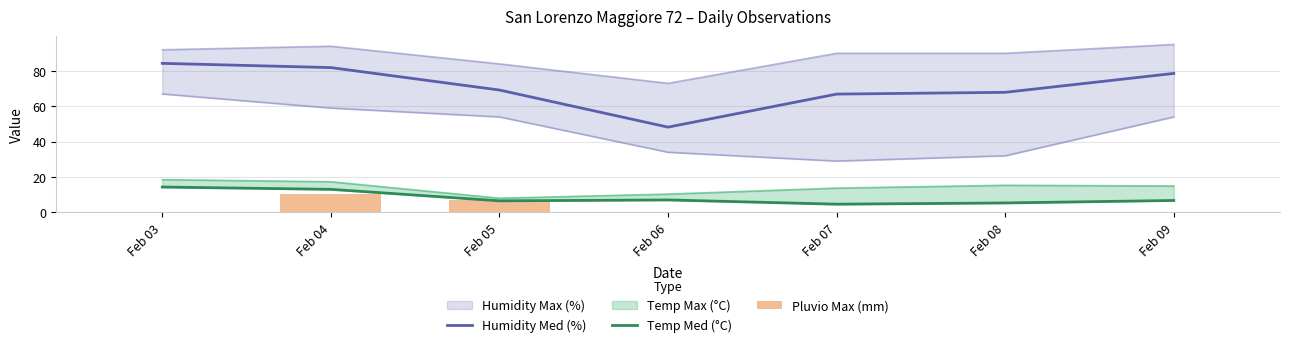

Is it true that Humidity Med (%) equals 114.5 at Feb 09?

False